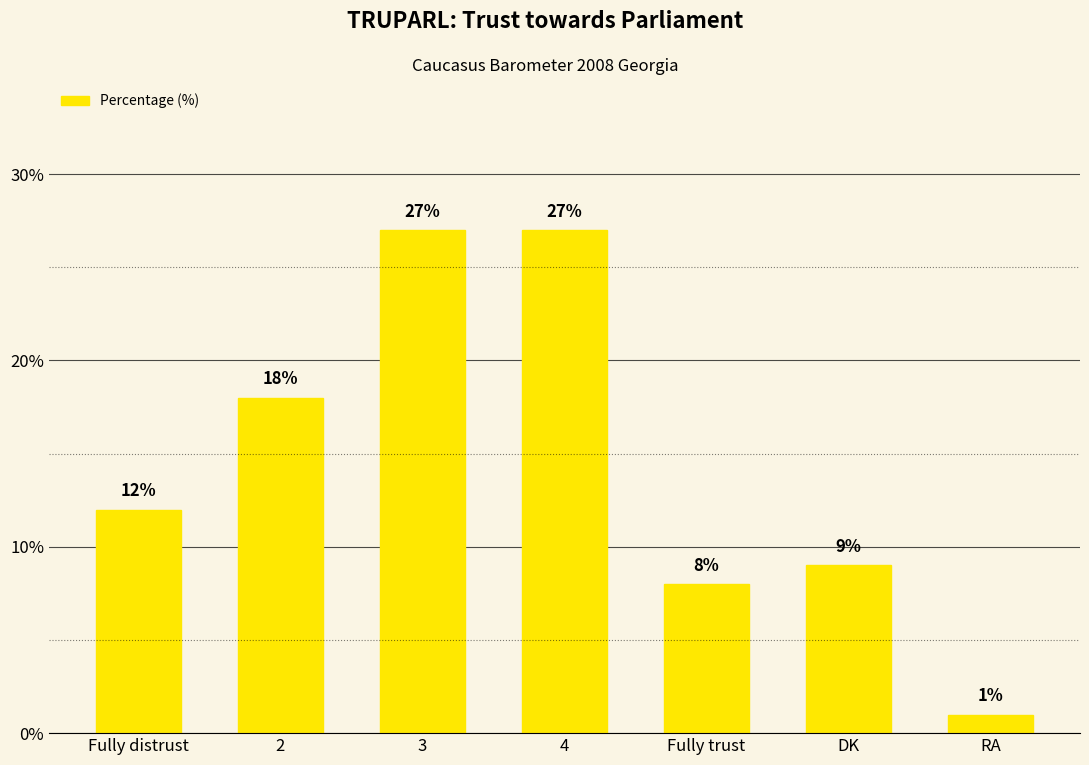

Is it true that the value at RA is 1?

True